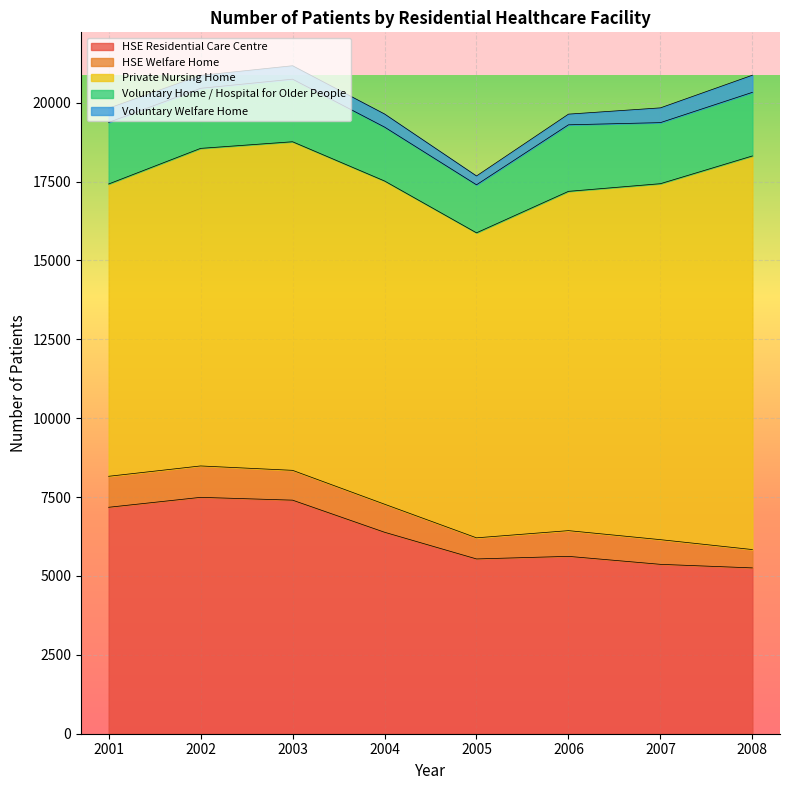

What is the difference between the maximum and minimum values in the Voluntary Welfare Home series?

263